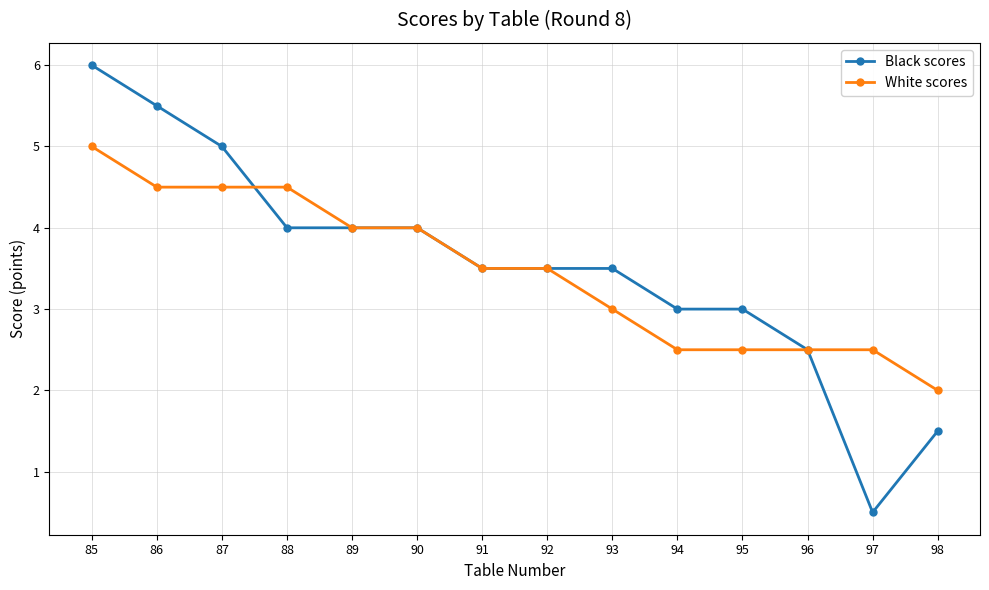

Which series has the largest total across all categories?

Black scores